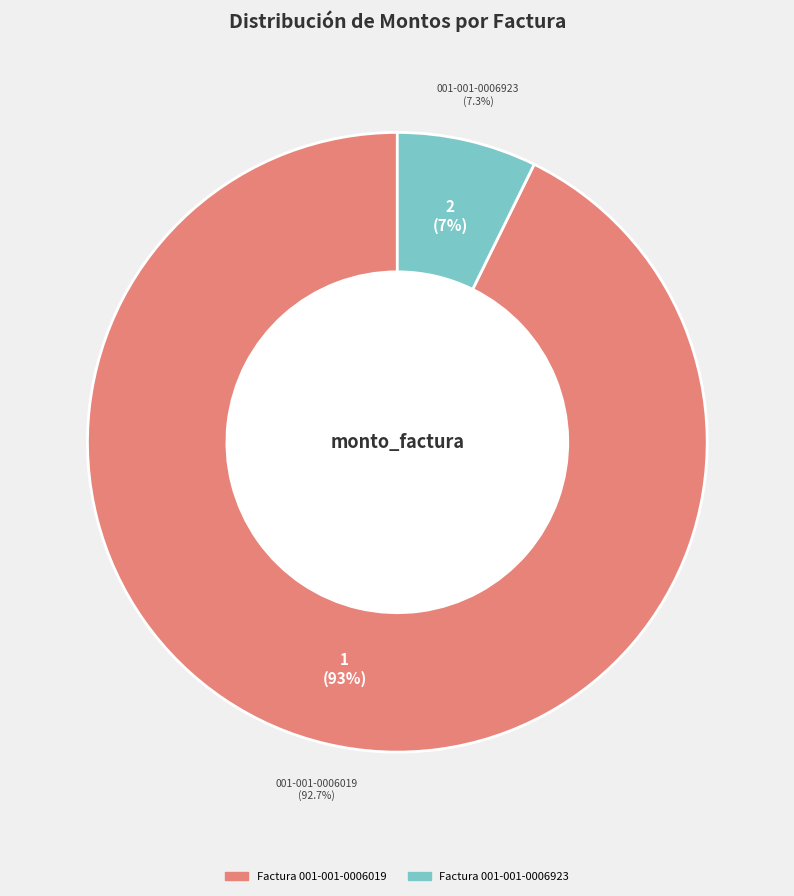

To the nearest percent, what is the difference between the largest and smallest slice percentages?

85%